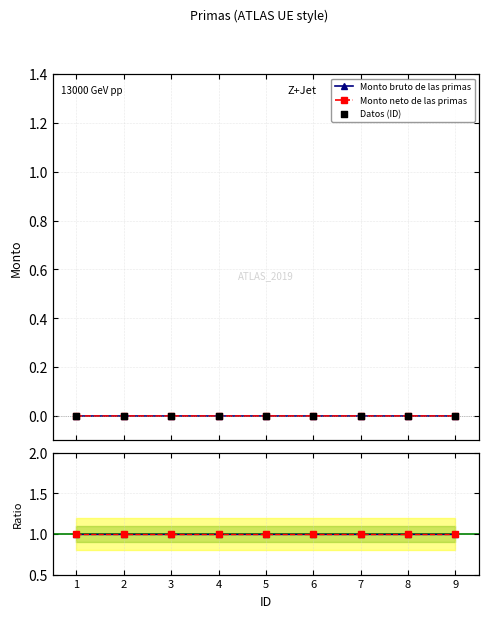

Which series reaches the maximum Y coordinate?

Monto bruto de las primas